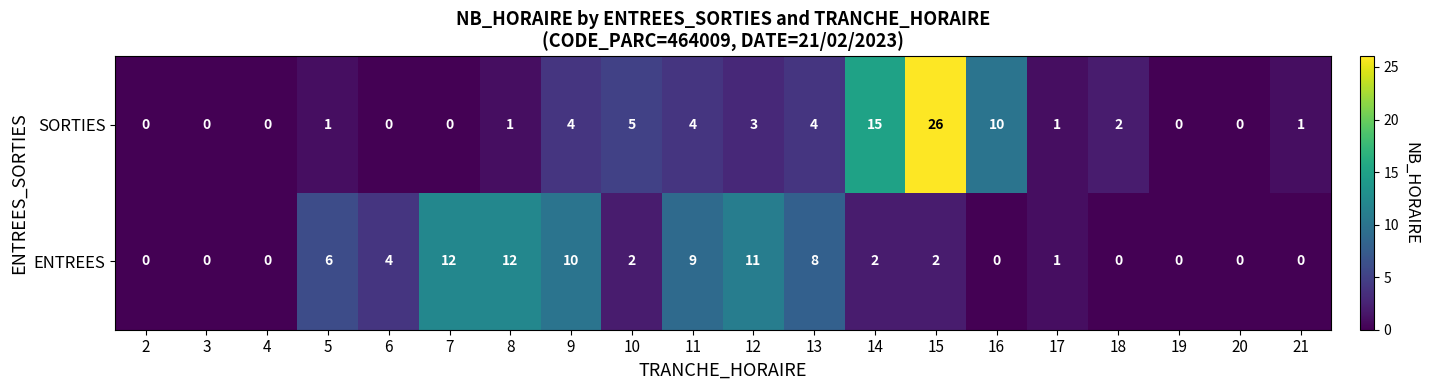

Is it true that SORTIES equals 4 at 13?

True